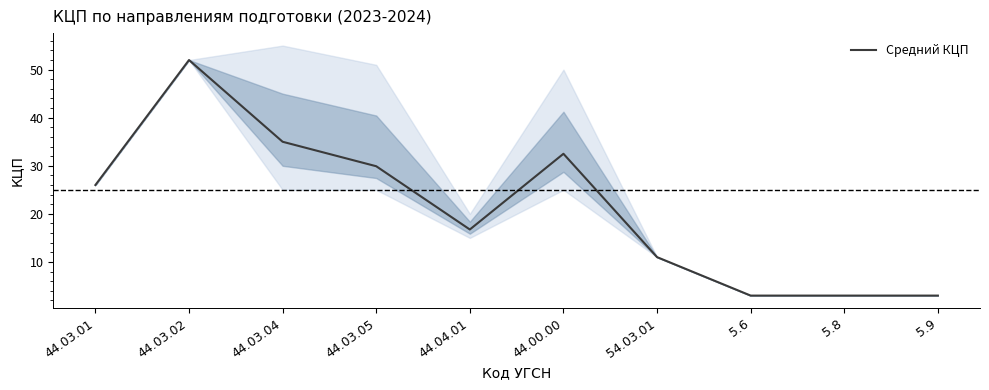

How many interior local peaks (higher than both neighbors) does the data have?

2